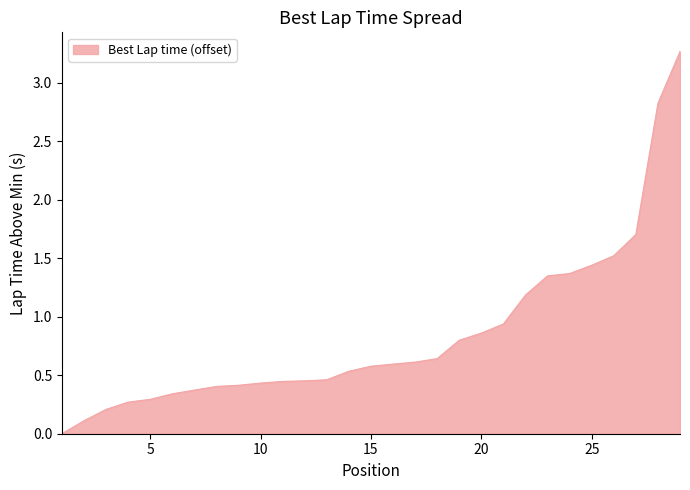

How many lines are shown in the chart?

1